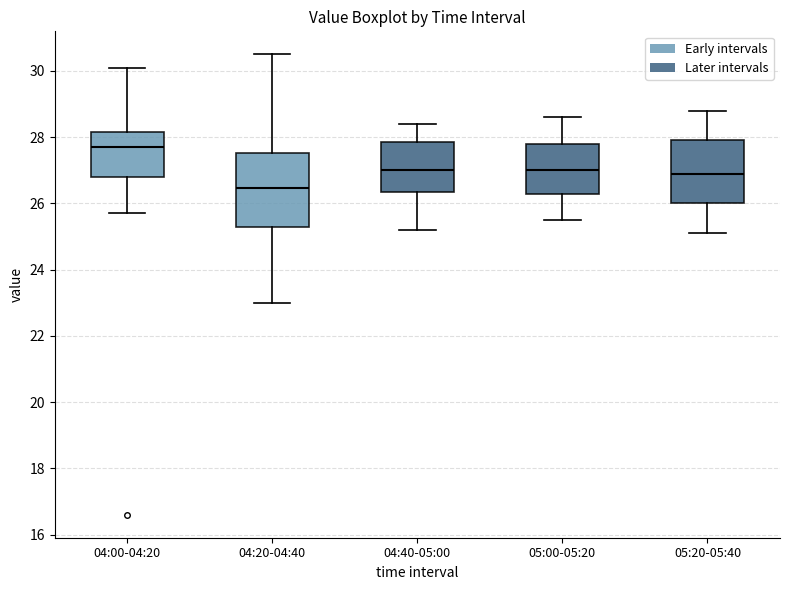

Where is the lower edge of the box for 05:00-05:20 on the y-axis? The values are not printed on the chart, so give them approximately, as read against the axis.

26.2